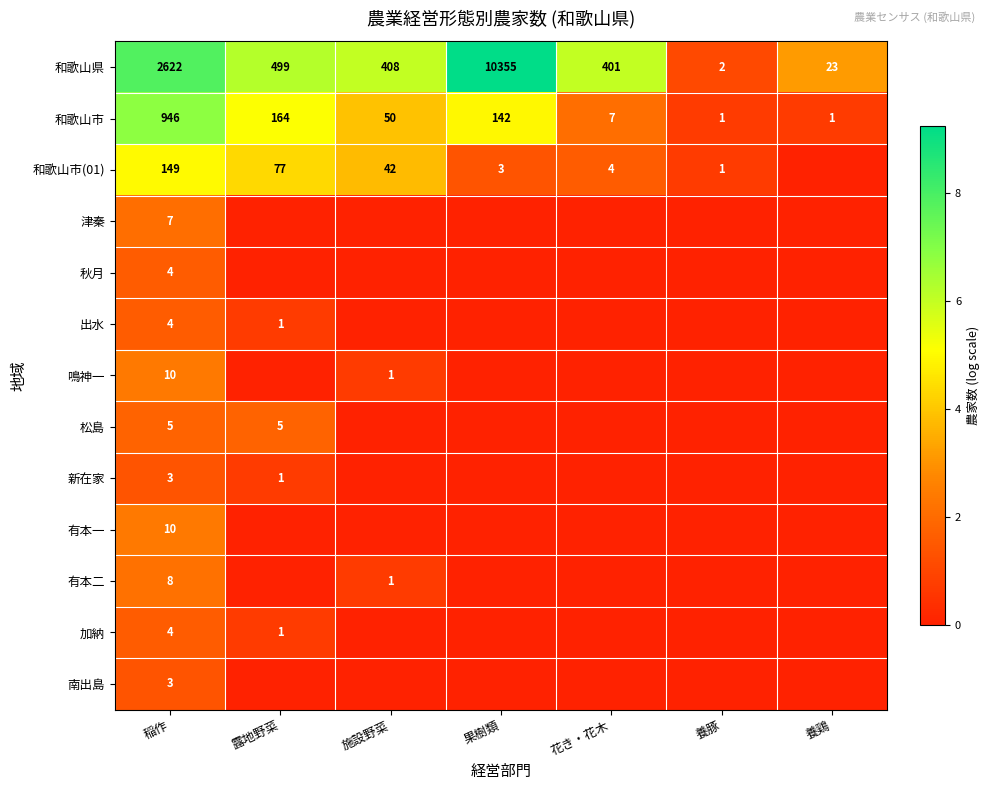

What is the total value across all series at 施設野菜?

15.1